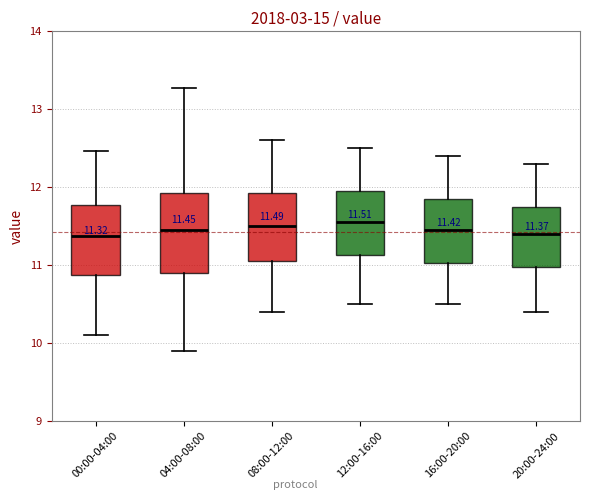

Comparing the boxes themselves (not the whiskers), which one is the tallest?

04:00-08:00